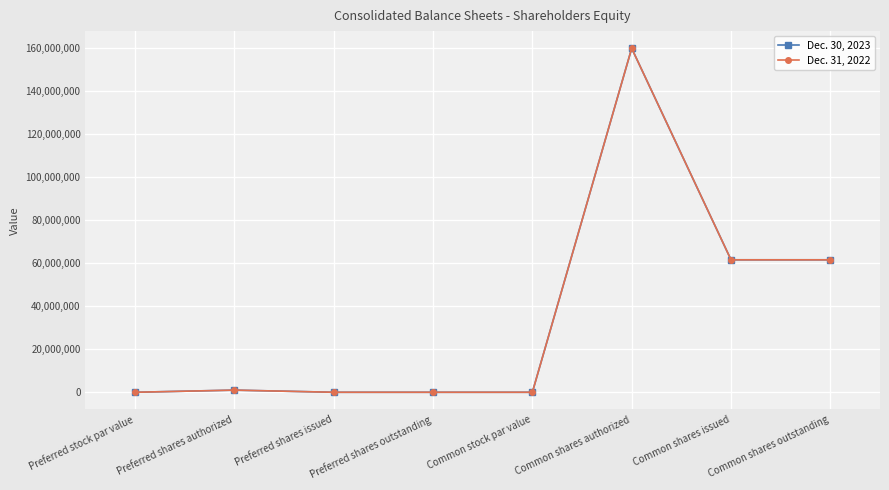

Rank the series by their average value, from lowest to highest.

Dec. 31, 2022, Dec. 30, 2023